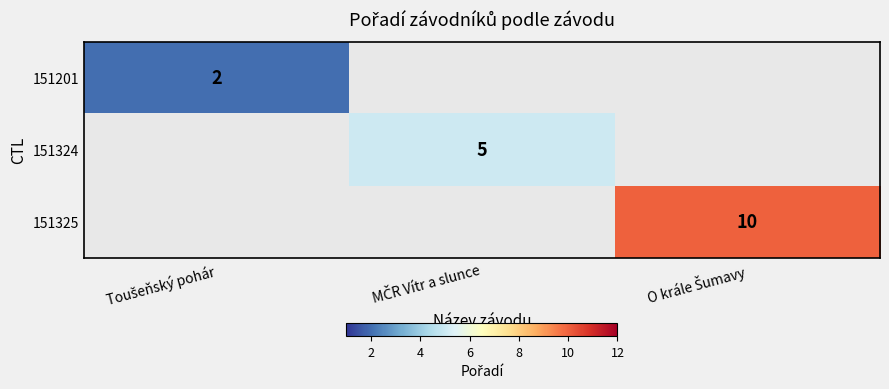

Count the number of data series in this chart.

3